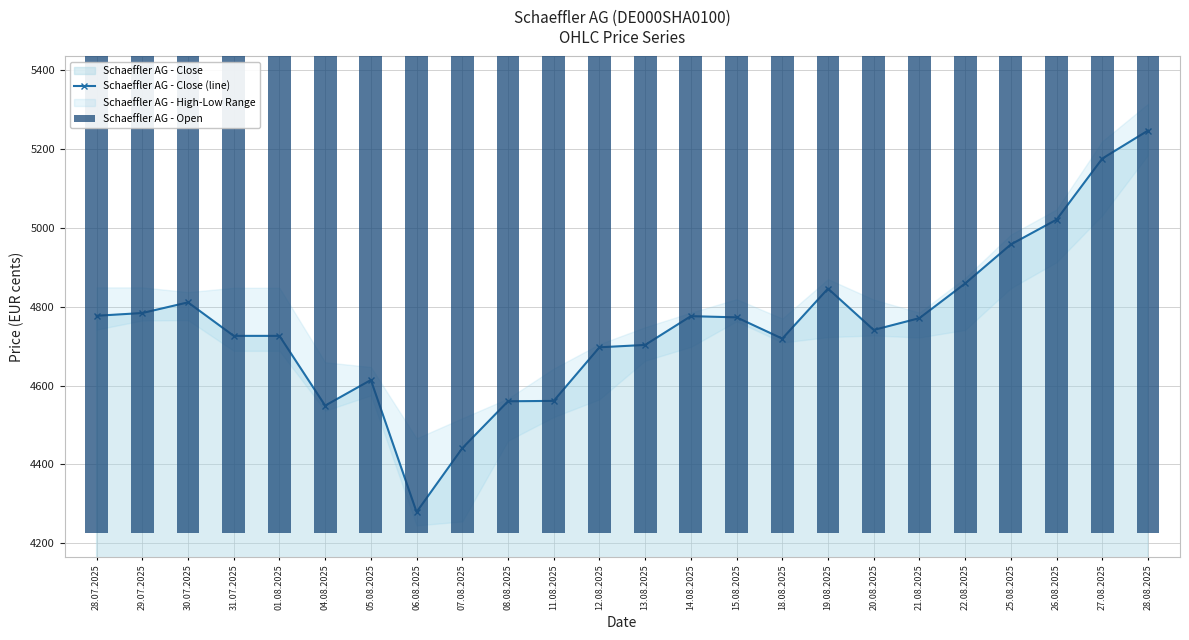

Reading left to right, extract all data points from this chart.

Schaeffler AG - Close (line): 28.07.2025=4777	29.07.2025=4784	30.07.2025=4811	31.07.2025=4726	01.08.2025=4726	04.08.2025=4549	05.08.2025=4614	06.08.2025=4279	07.08.2025=4441	08.08.2025=4560	11.08.2025=4561	12.08.2025=4697	13.08.2025=4703	14.08.2025=4776	15.08.2025=4773	18.08.2025=4719	19.08.2025=4846	20.08.2025=4741	21.08.2025=4771	22.08.2025=4859	25.08.2025=4958	26.08.2025=5021	27.08.2025=5176	28.08.2025=5247
Schaeffler AG - Open: 28.07.2025=4816	29.07.2025=4794	30.07.2025=4783	31.07.2025=4796	01.08.2025=4796	04.08.2025=4620	05.08.2025=4577	06.08.2025=4466	07.08.2025=4315	08.08.2025=4492	11.08.2025=4643	12.08.2025=4594	13.08.2025=4745	14.08.2025=4698	15.08.2025=4793	18.08.2025=4762	19.08.2025=4723	20.08.2025=4771	21.08.2025=4722	22.08.2025=4749	25.08.2025=4865	26.08.2025=4974	27.08.2025=5039	28.08.2025=5191